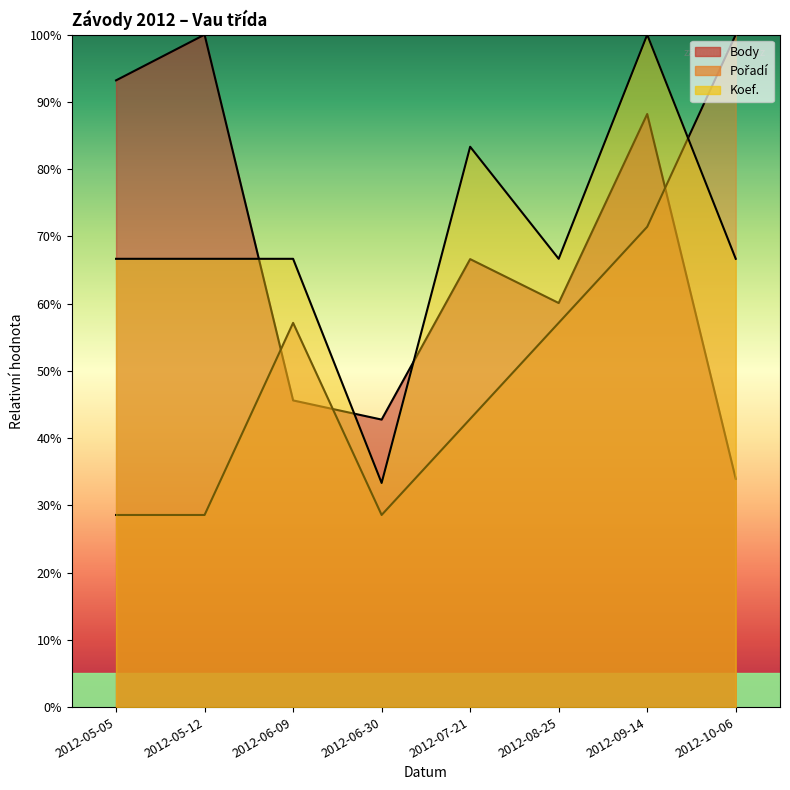

In Pořadí, how many points are higher than both neighbors (excluding endpoints)?

1